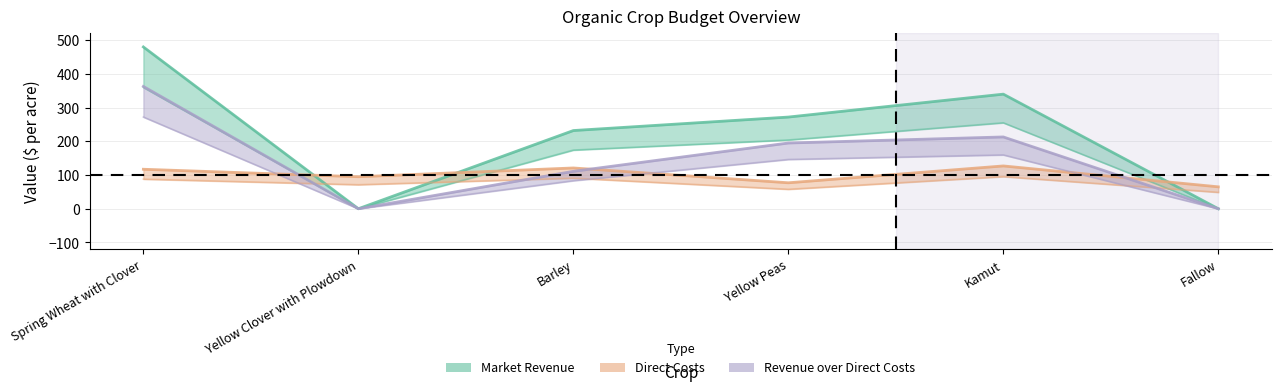

How many categories are shown in the chart?

6